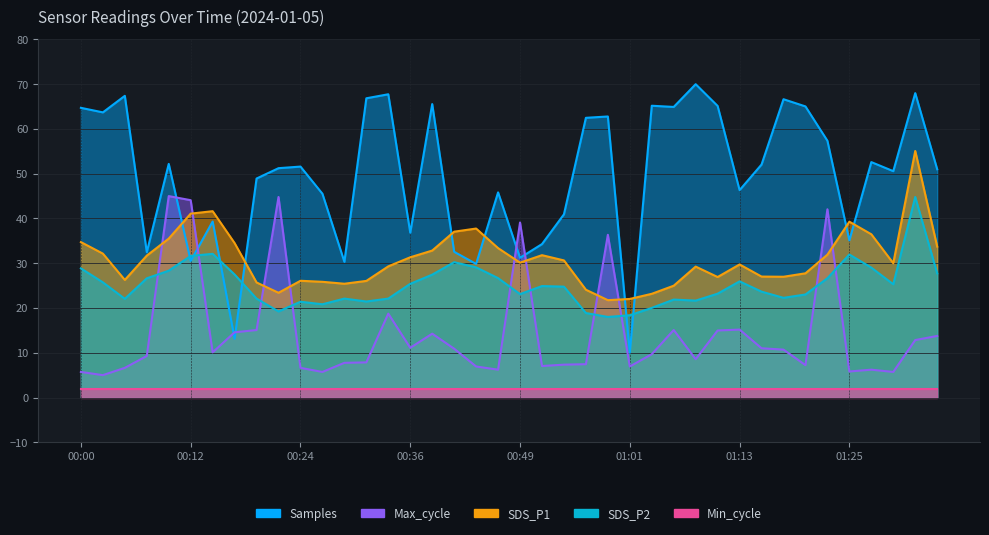

How many values in the SDS_P2 series are below 24?

19